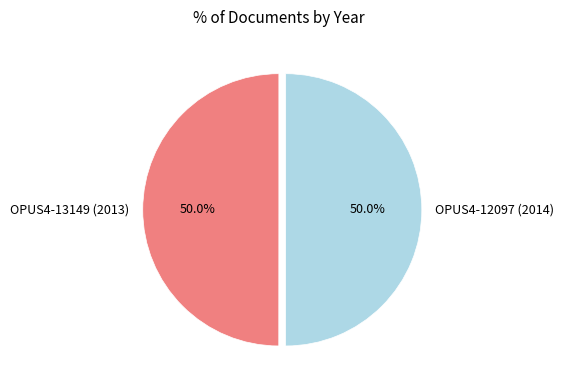

What is the ratio of the value at OPUS4-12097 (2014) to the value at OPUS4-13149 (2013)?

1.0